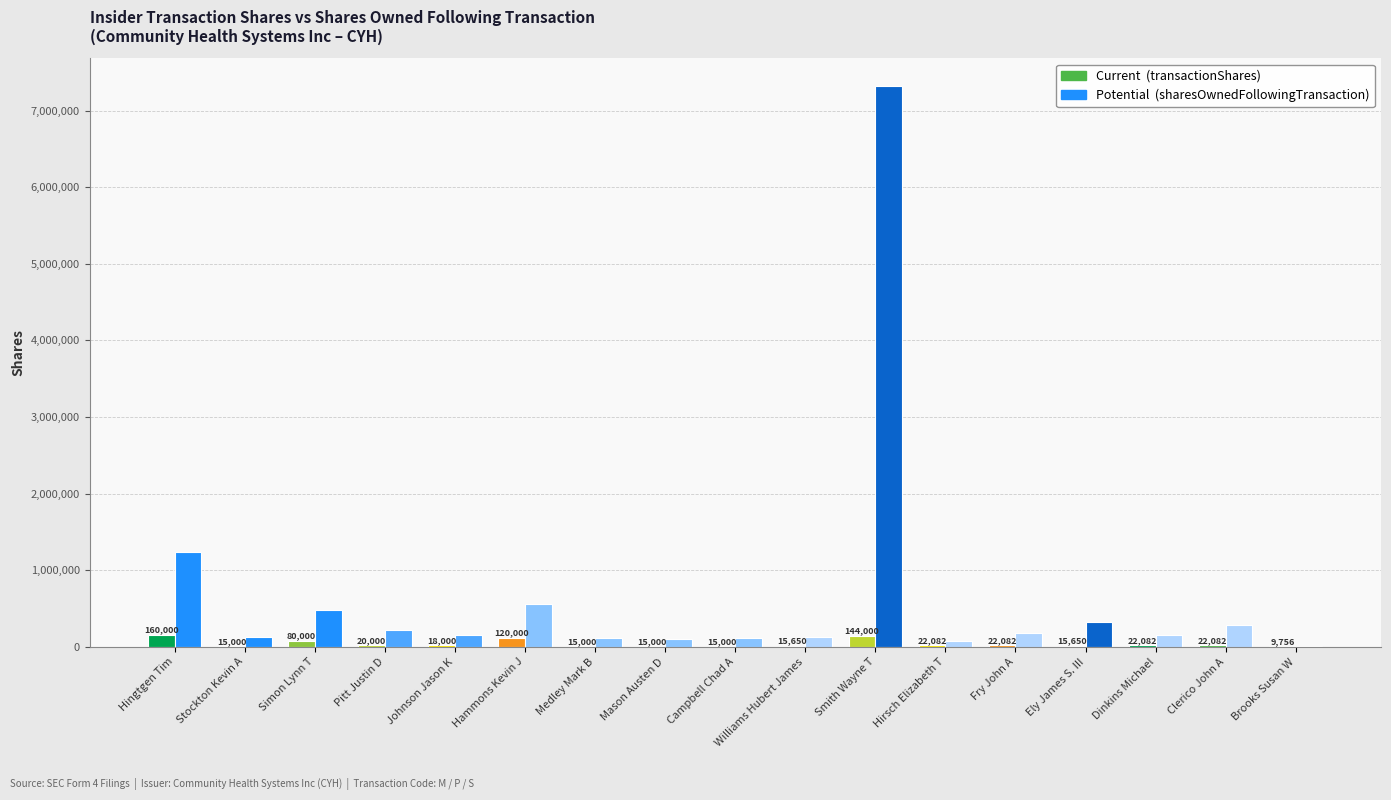

At which category is the sum across all series the highest?

Smith Wayne T